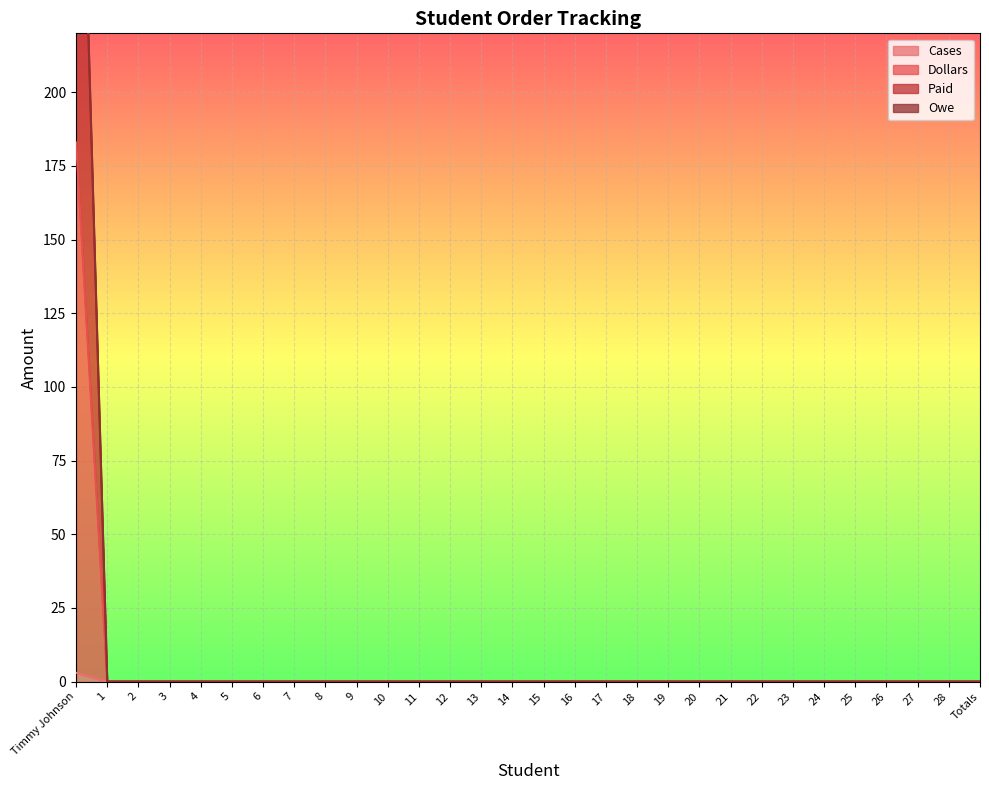

At 27, list the series in order from smallest to largest.

Cases, Dollars, Paid